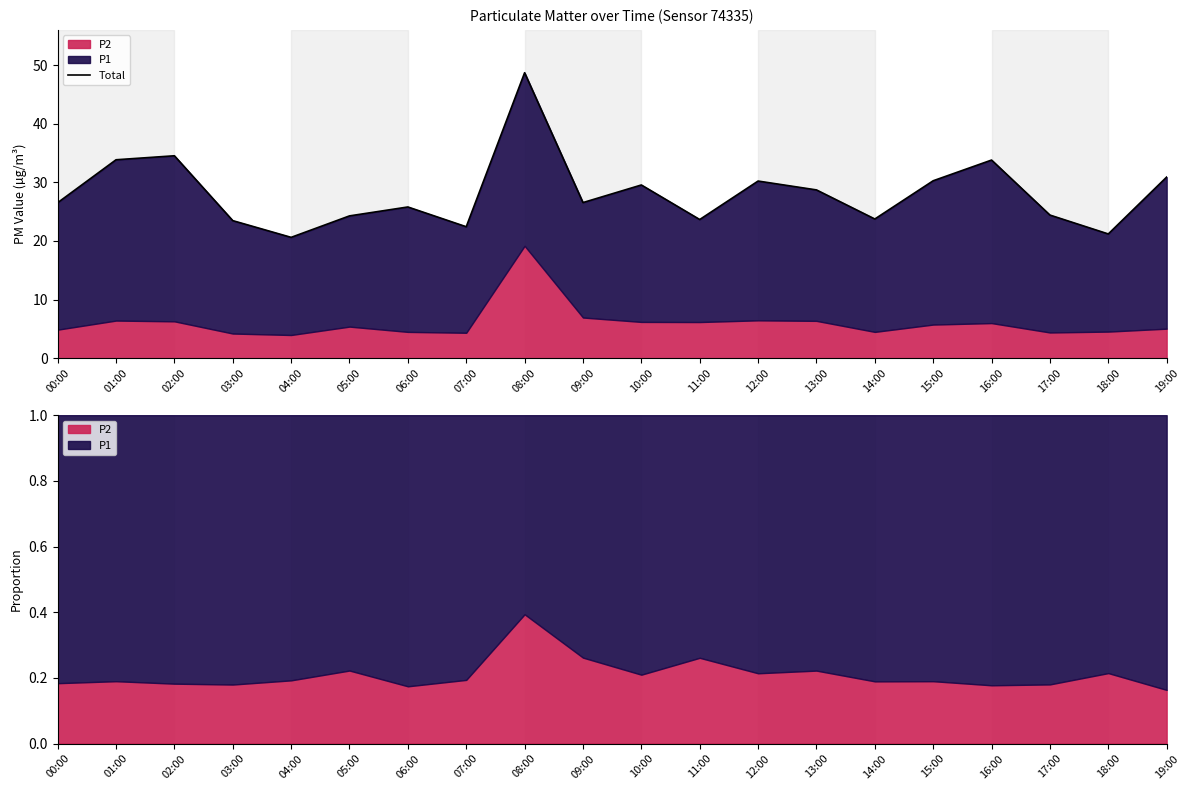

List the labels in order of value, smallest first.

04:00, 18:00, 07:00, 03:00, 11:00, 14:00, 05:00, 17:00, 06:00, 00:00, 09:00, 13:00, 10:00, 12:00, 15:00, 19:00, 16:00, 01:00, 02:00, 08:00